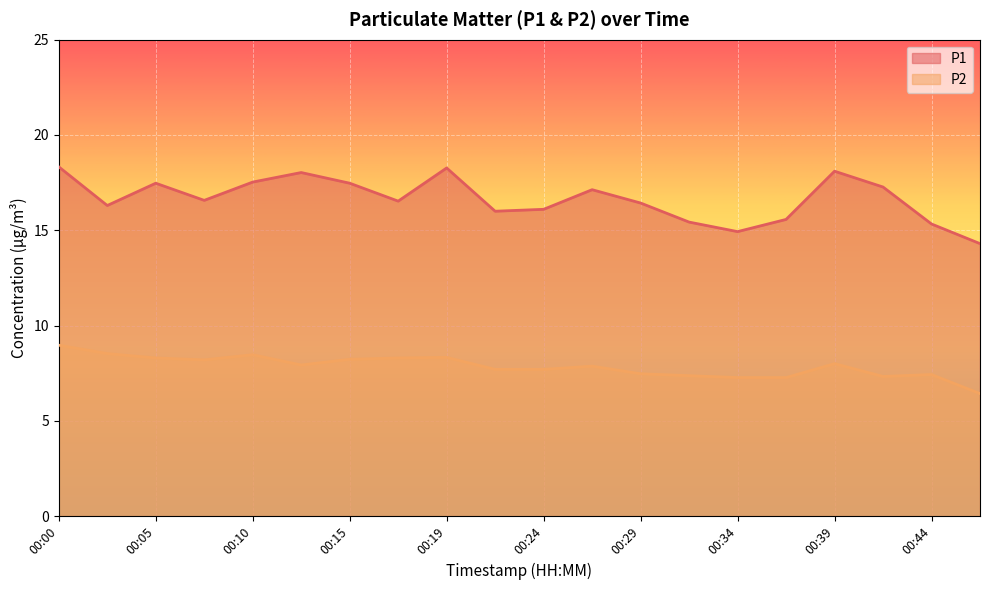

True or false: P2 has more than 1 interior local peaks.

True